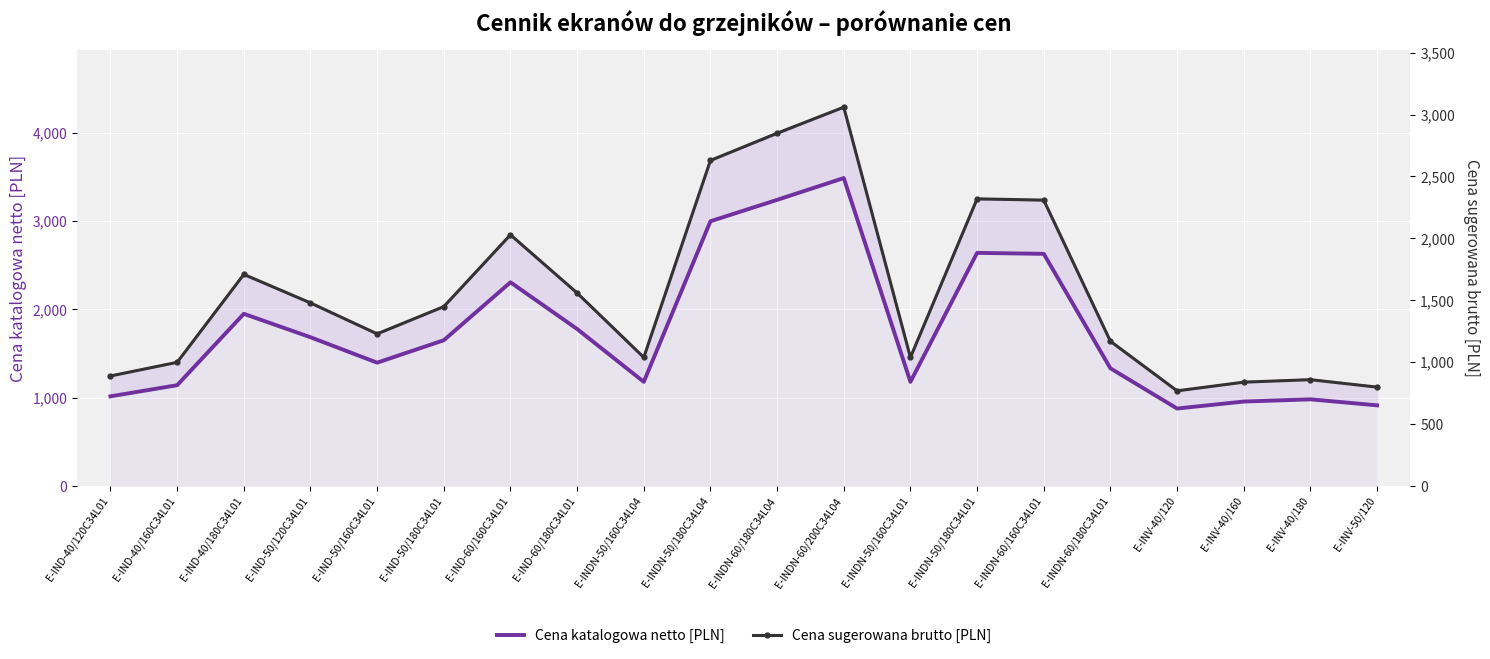

What is the sum of all Cena sugerowana brutto [PLN] values?

31020